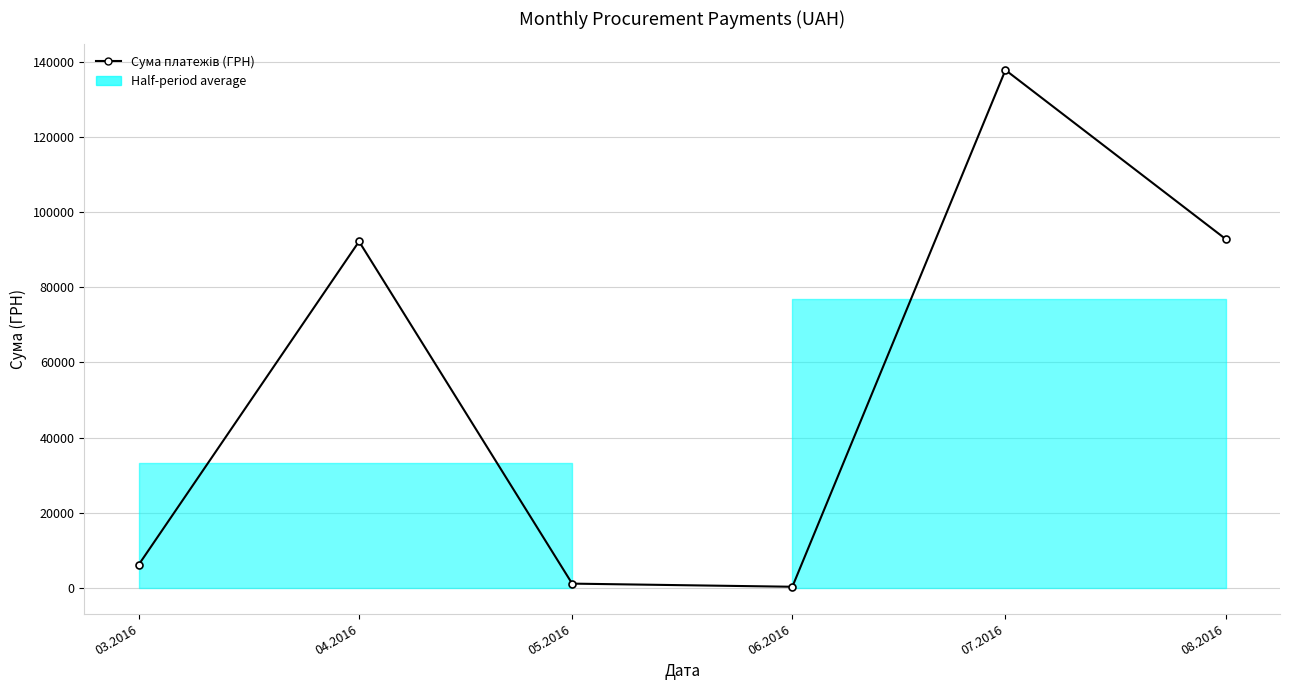

At which category does the chart reach its minimum across all series?

06.2016